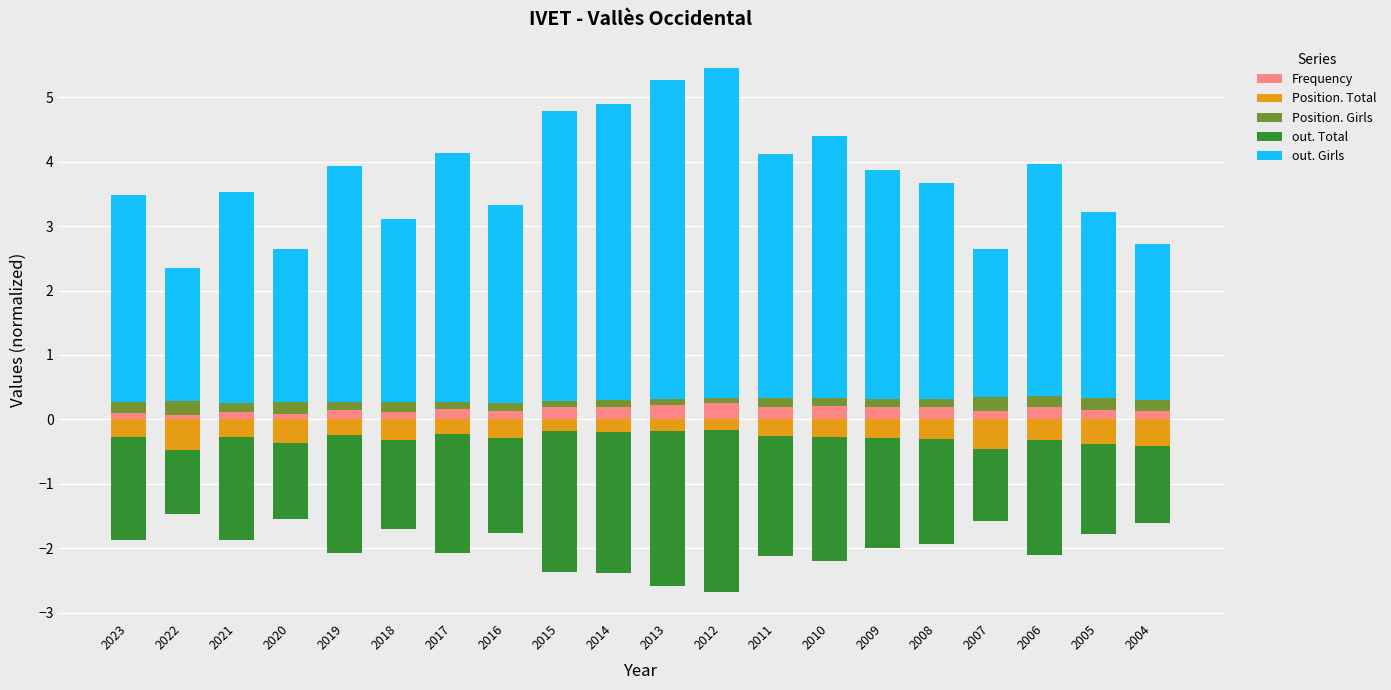

Which series has the widest spread of values?

out. Girls